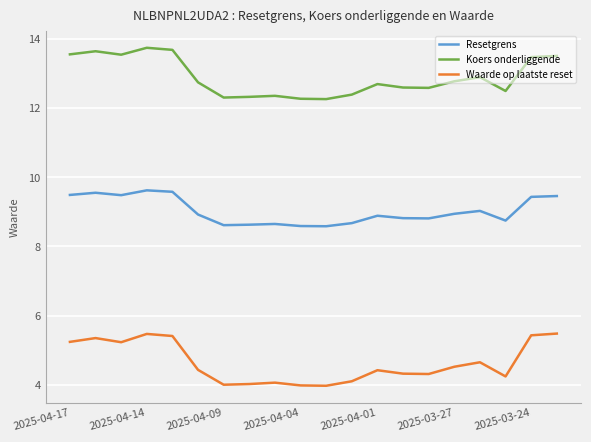

What is the difference between the maximum and minimum values in the Koers onderliggende series?

1.5